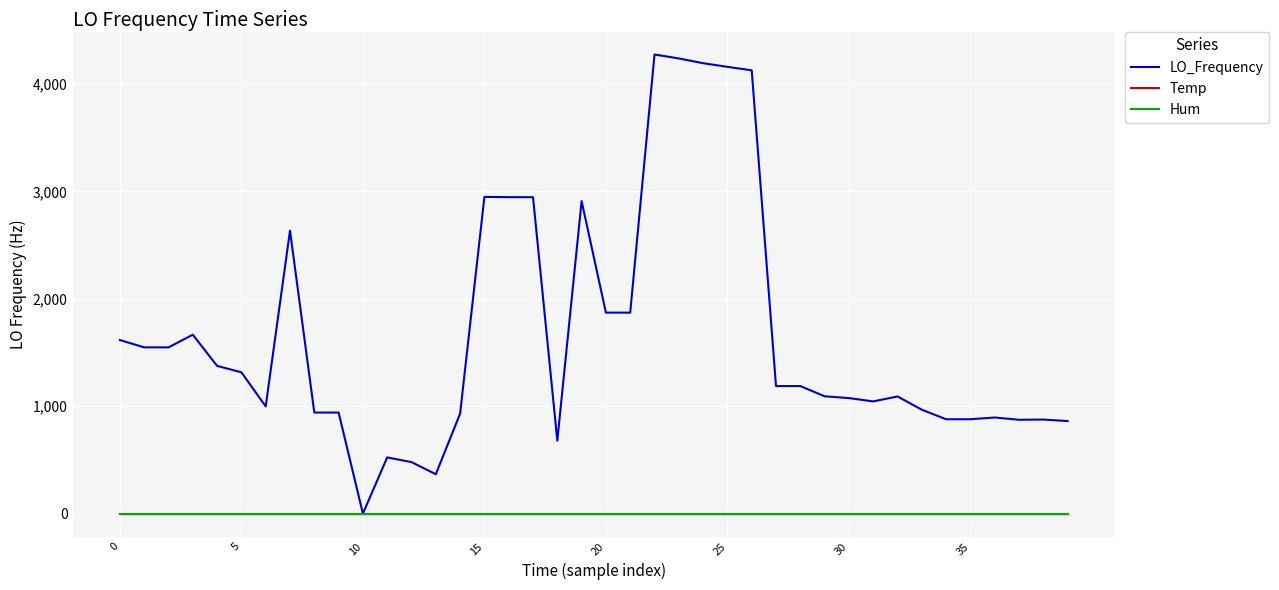

Reading left to right, what are all the values shown in this chart?

LO_Frequency: 1616.1	1547.8	1547.8	1665.9	1375.3	1315.5	998.0	2634.5	940.9	940.9	0.0	523.0	479.5	366.5	930.5	2948.9	2946.5	2946.1	679.3	2909.9	1871.2	1871.2	4274.7	4238.2	4193.8	4160.0	4127.3	1187.4	1187.4	1092.2	1075.6	1044.6	1090.6	967.5	878.5	878.5	894.8	873.6	875.6	861.6
Temp: 0.0	0.0	0.0	0.0	0.0	0.0	0.0	0.0	0.0	0.0	0.0	0.0	0.0	0.0	0.0	0.0	0.0	0.0	0.0	0.0	0.0	0.0	0.0	0.0	0.0	0.0	0.0	0.0	0.0	0.0	0.0	0.0	0.0	0.0	0.0	0.0	0.0	0.0	0.0	0.0
Hum: 0.0	0.0	0.0	0.0	0.0	0.0	0.0	0.0	0.0	0.0	0.0	0.0	0.0	0.0	0.0	0.0	0.0	0.0	0.0	0.0	0.0	0.0	0.0	0.0	0.0	0.0	0.0	0.0	0.0	0.0	0.0	0.0	0.0	0.0	0.0	0.0	0.0	0.0	0.0	0.0